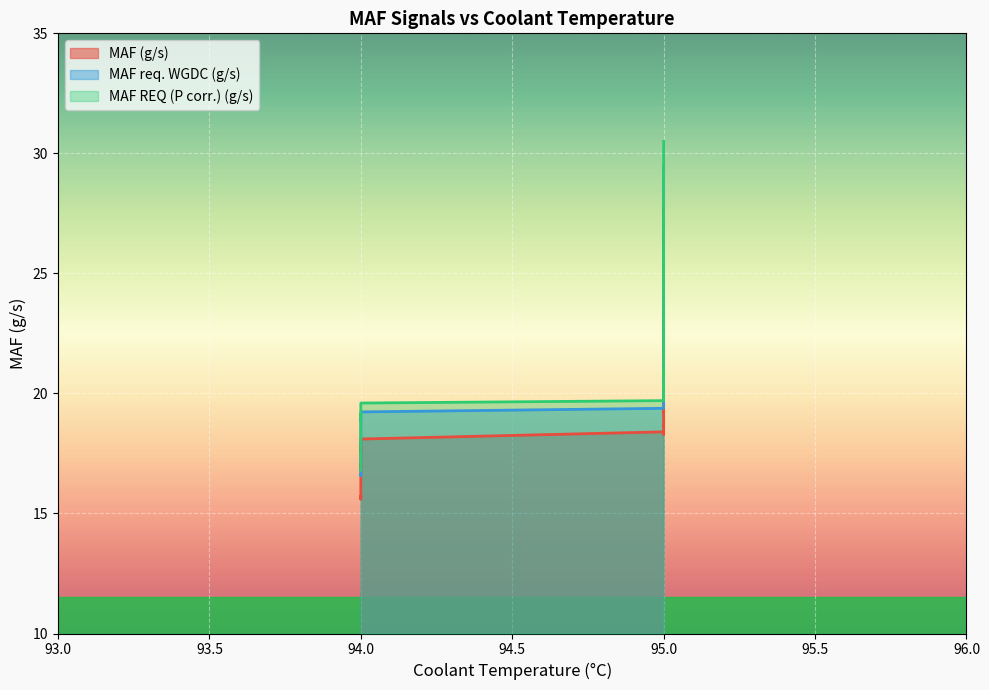

What is the value of the MAF REQ (P corr.) (g/s) point at the 6th from the left?

16.8